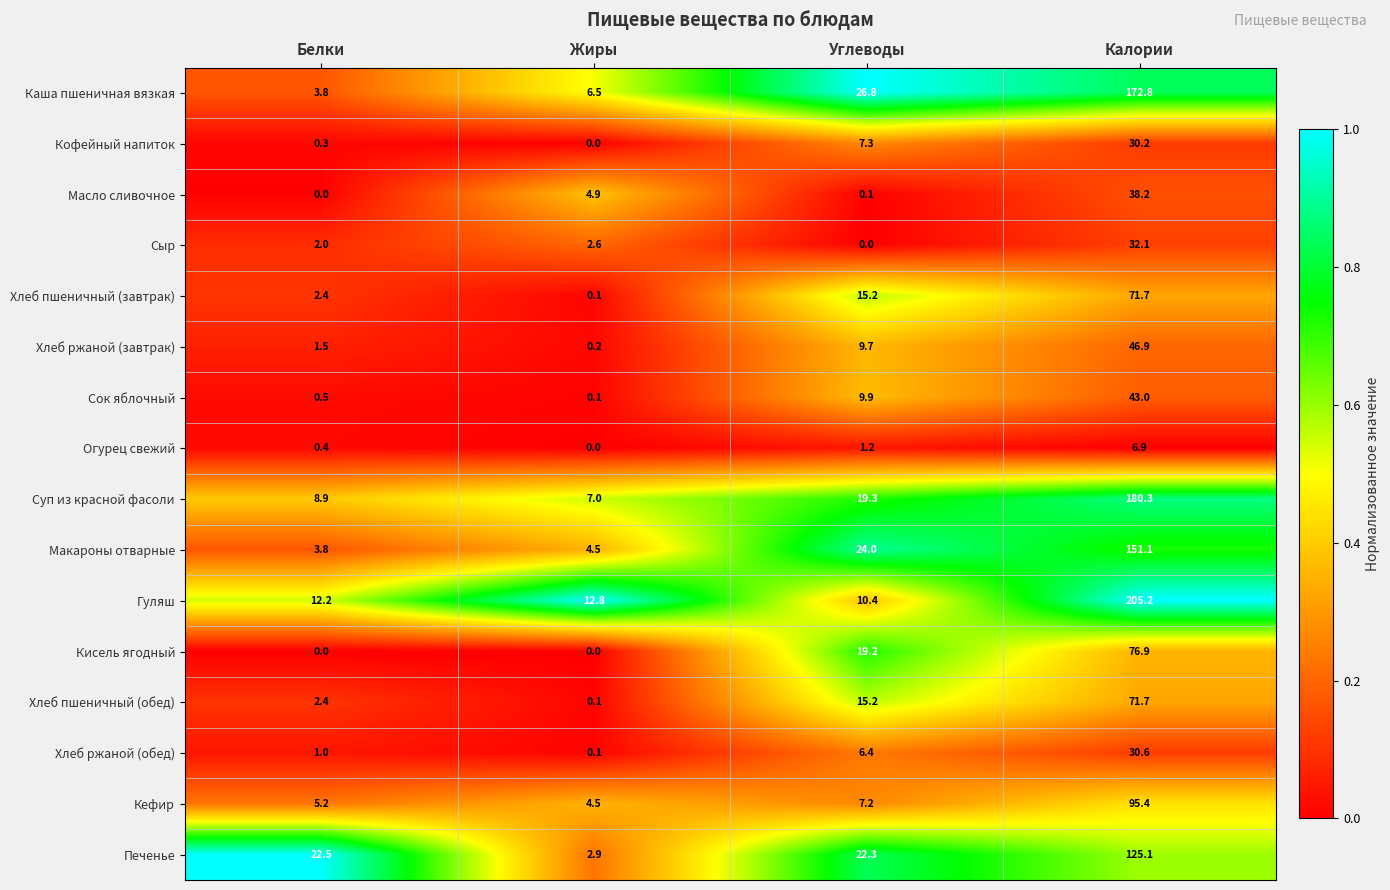

Which series has the widest spread of values?

Гуляш